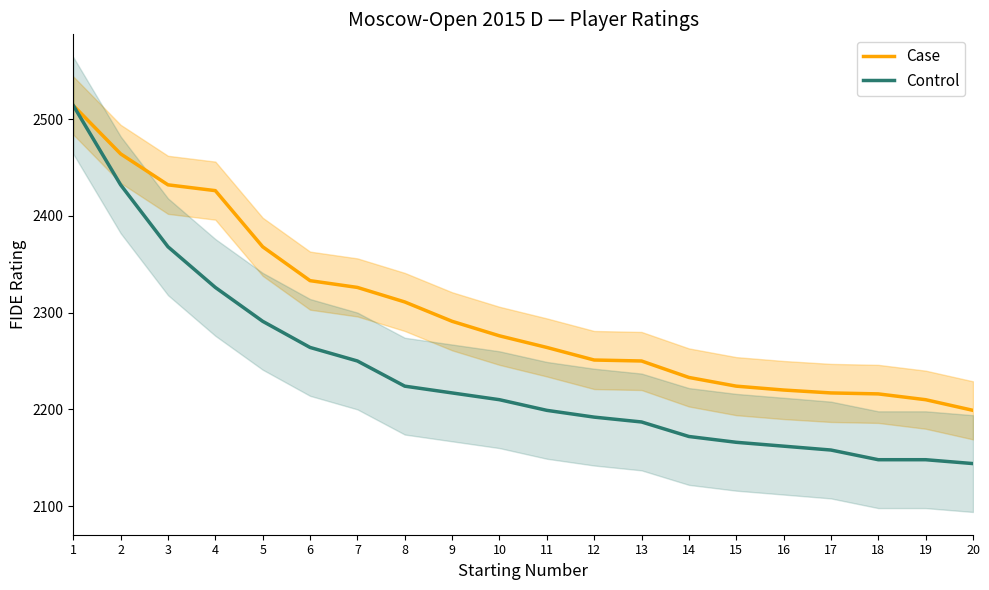

Reading right to left, list all the values displayed in this chart.

Case: 2199	2210	2216	2217	2220	2224	2233	2250	2251	2264	2276	2291	2311	2326	2333	2368	2426	2432	2464	2514
Control: 2144	2148	2148	2158	2162	2166	2172	2187	2192	2199	2210	2217	2224	2250	2264	2291	2326	2368	2432	2514